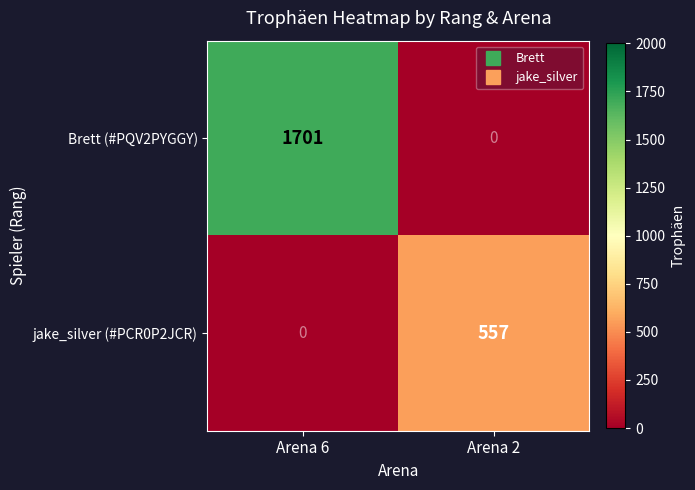

How many categories are shown in the chart?

2